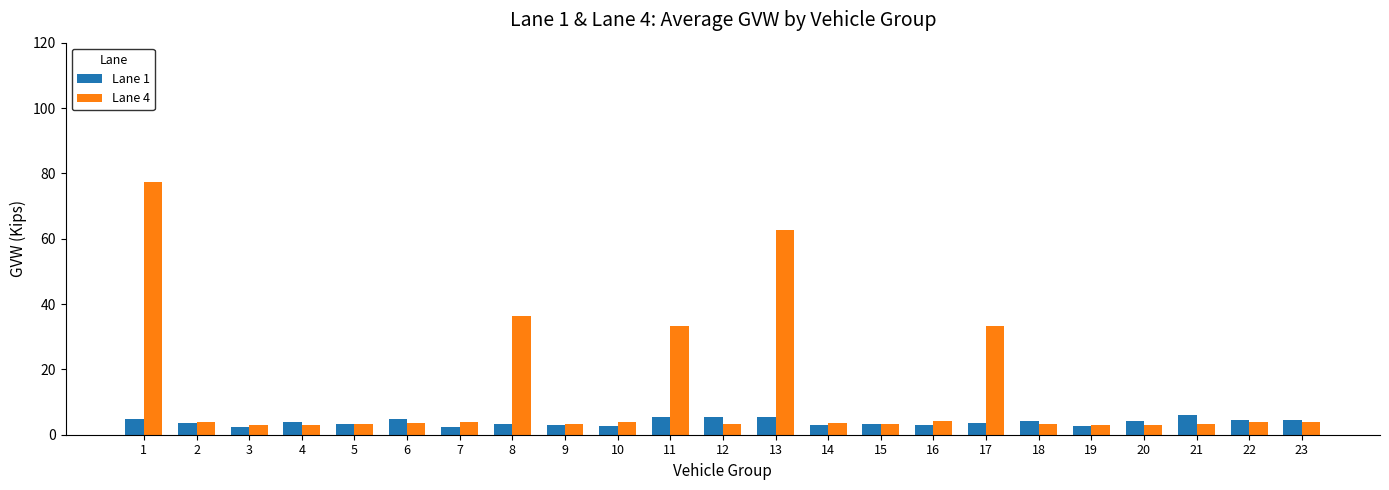

How many series are shown in this chart?

2